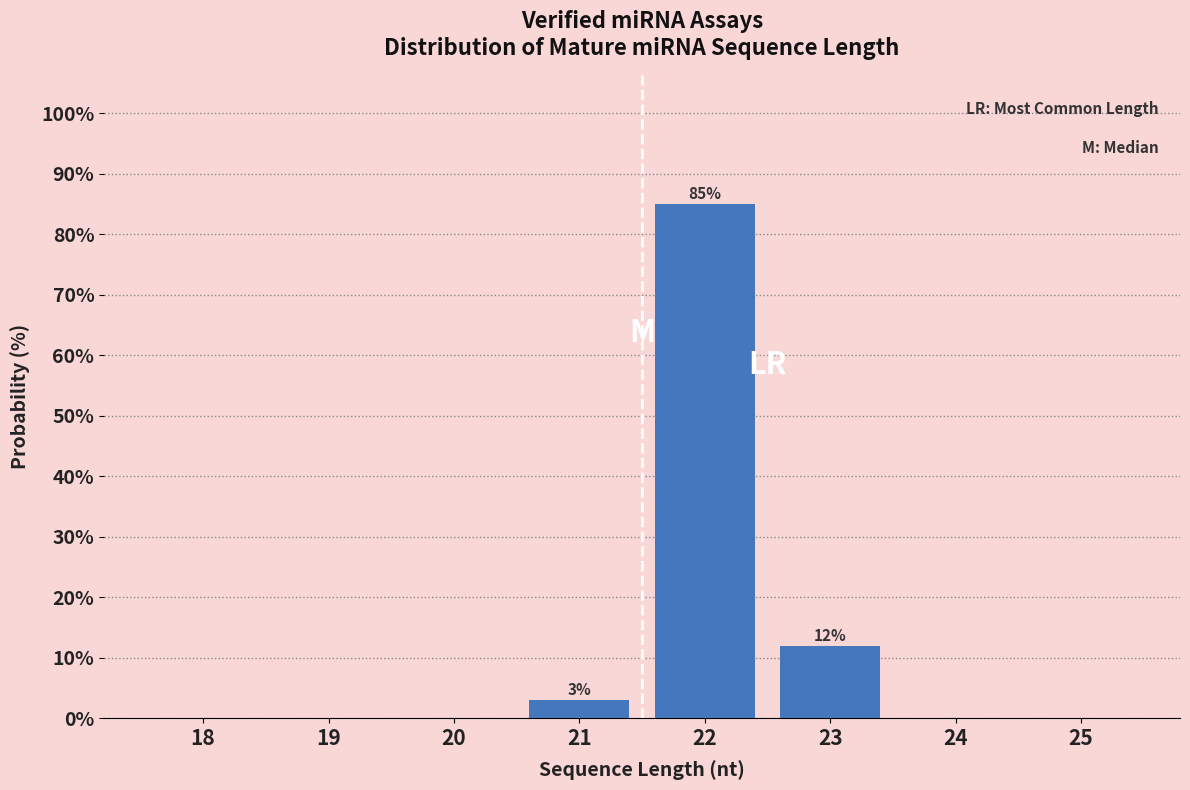

Reading left to right, list all the values displayed in this chart.

18=0	19=0	20=0	21=3	22=85	23=12	24=0	25=0